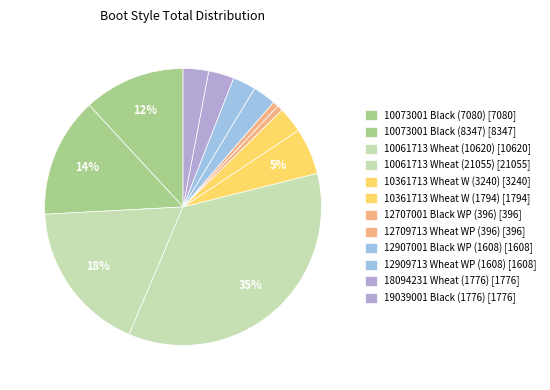

Is there any slice that represents more than half of the pie?

No